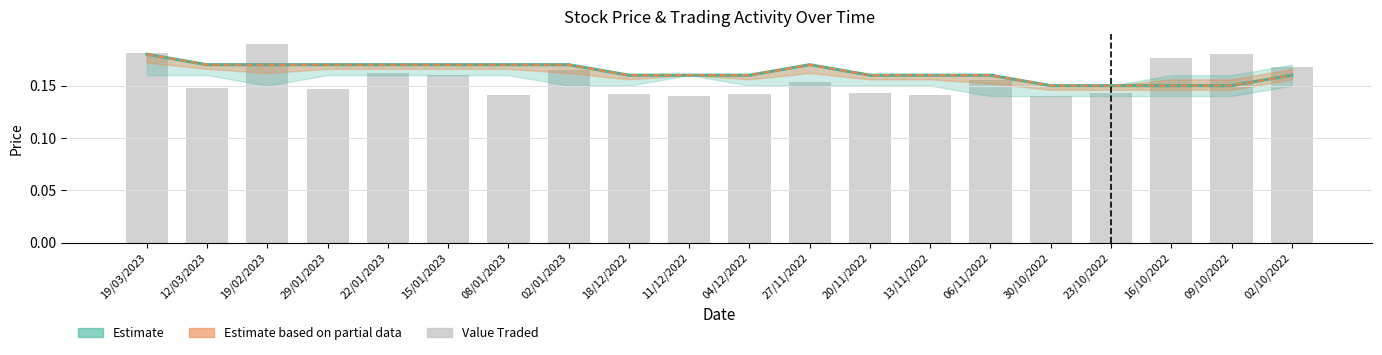

How many groups of bars are there?

20